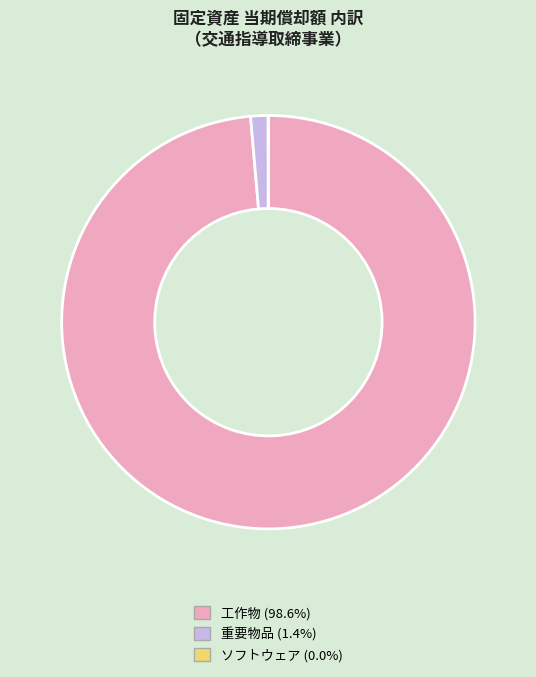

Is there a majority slice in this chart?

Yes